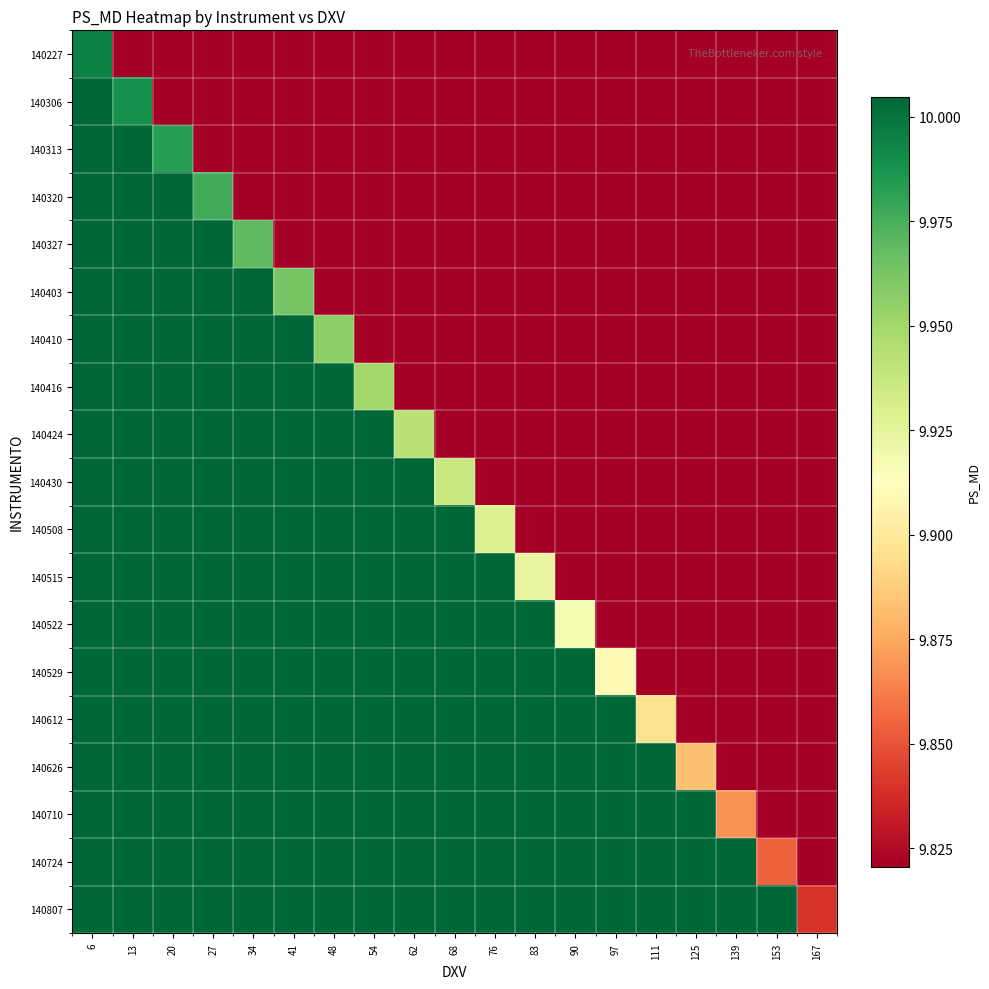

What is the difference between the highest and lowest values at 68?

23.3